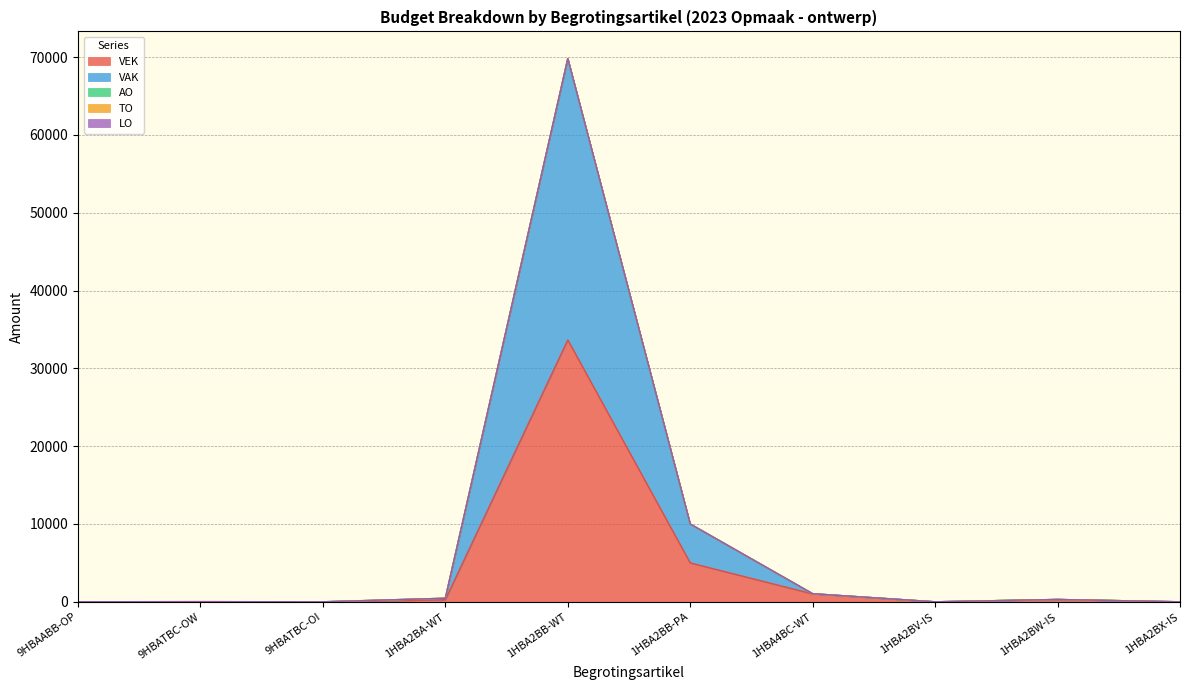

What is the approximate value of VAK at 1HBA2BB-PA, to the nearest 100?

5000